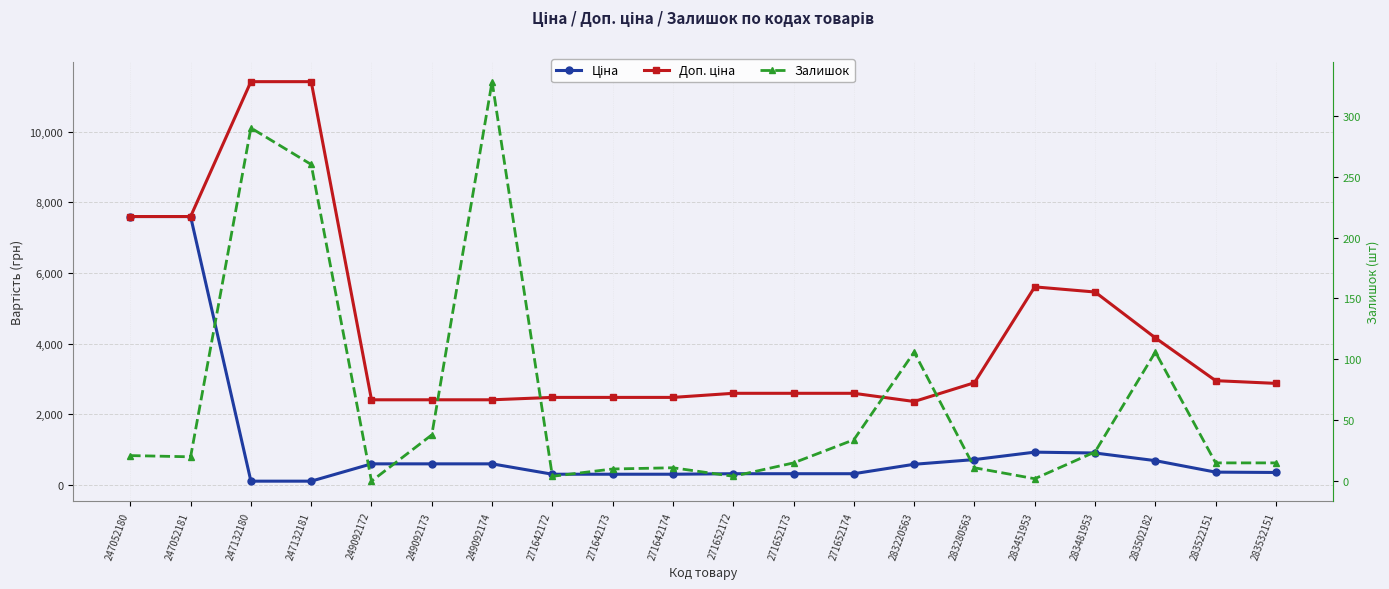

Between 283532151 and 249092172, which is larger?

249092172